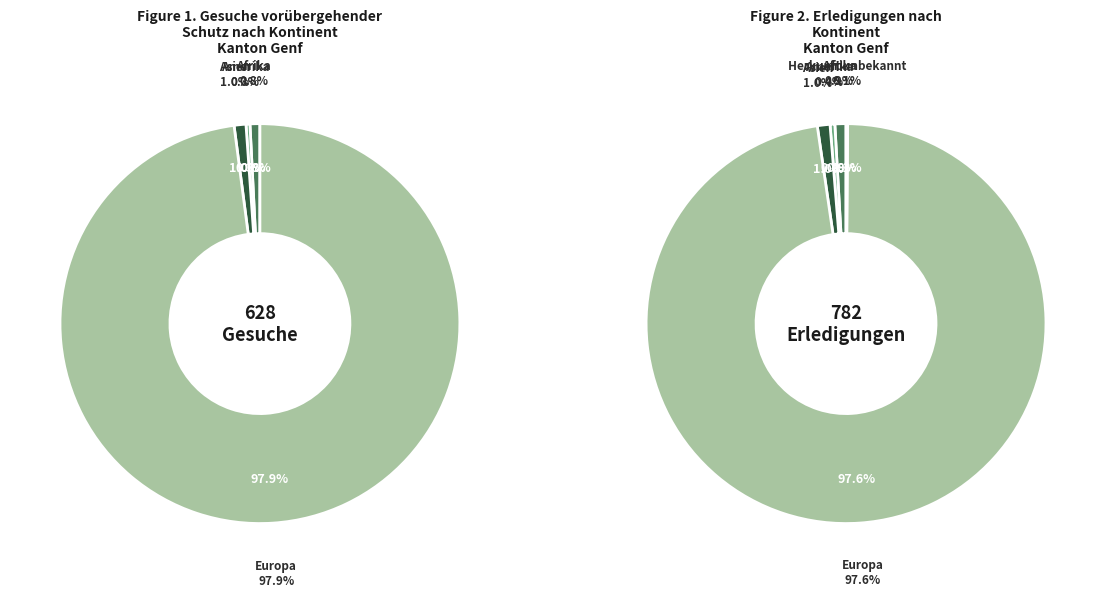

Is the sum of Europa and Amerika greater than half?

Yes